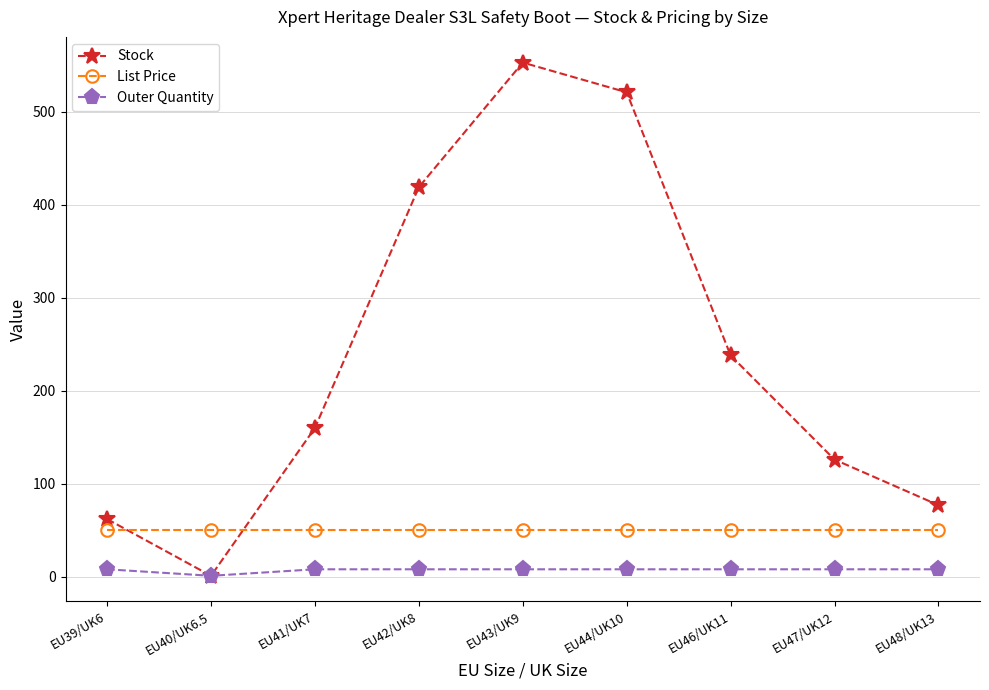

What is the average value of the Outer Quantity series?

7.2